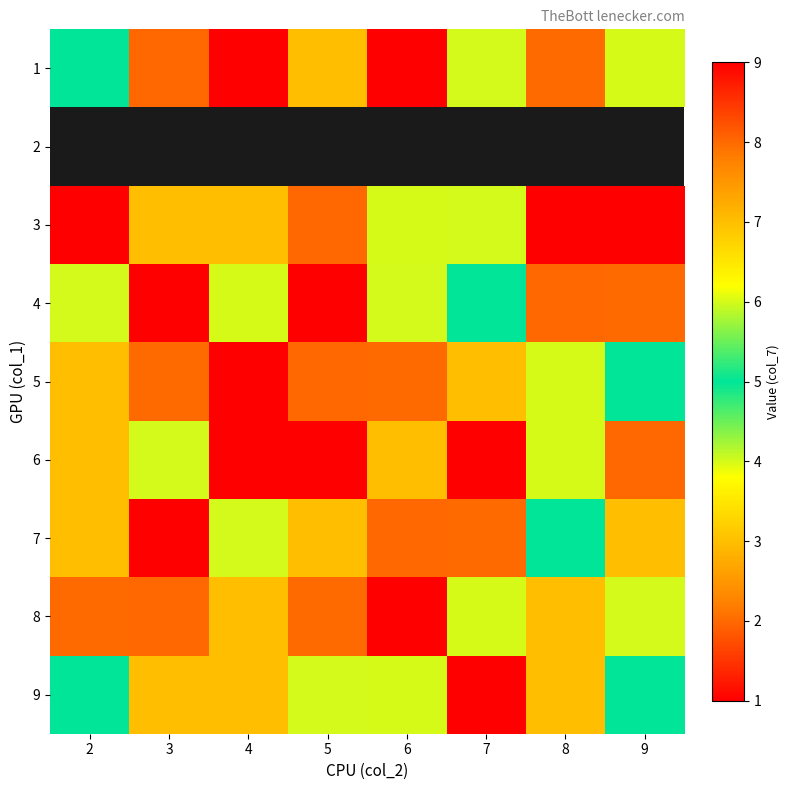

What is the spread (max minus min) of values at 9?

7.0